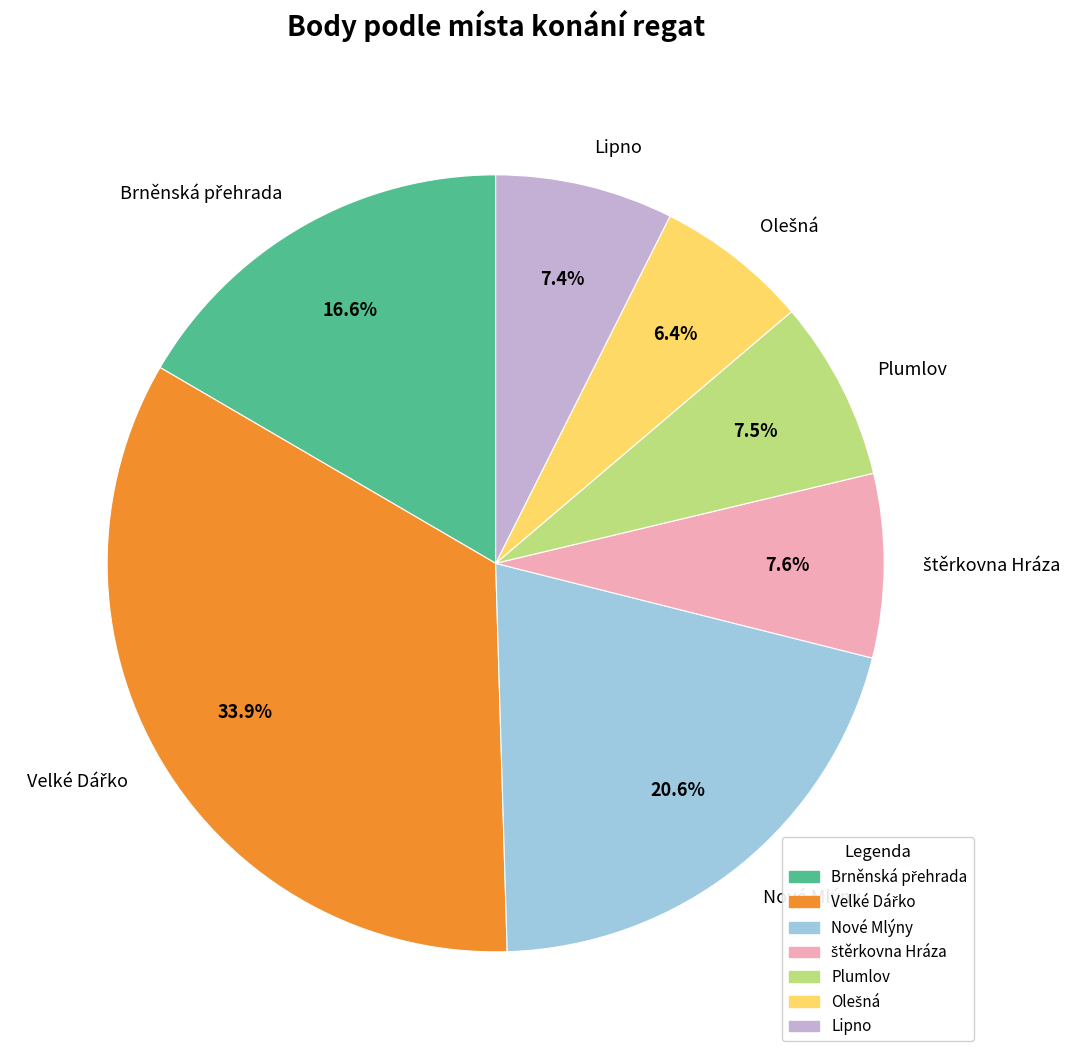

Does any single category account for the majority?

No